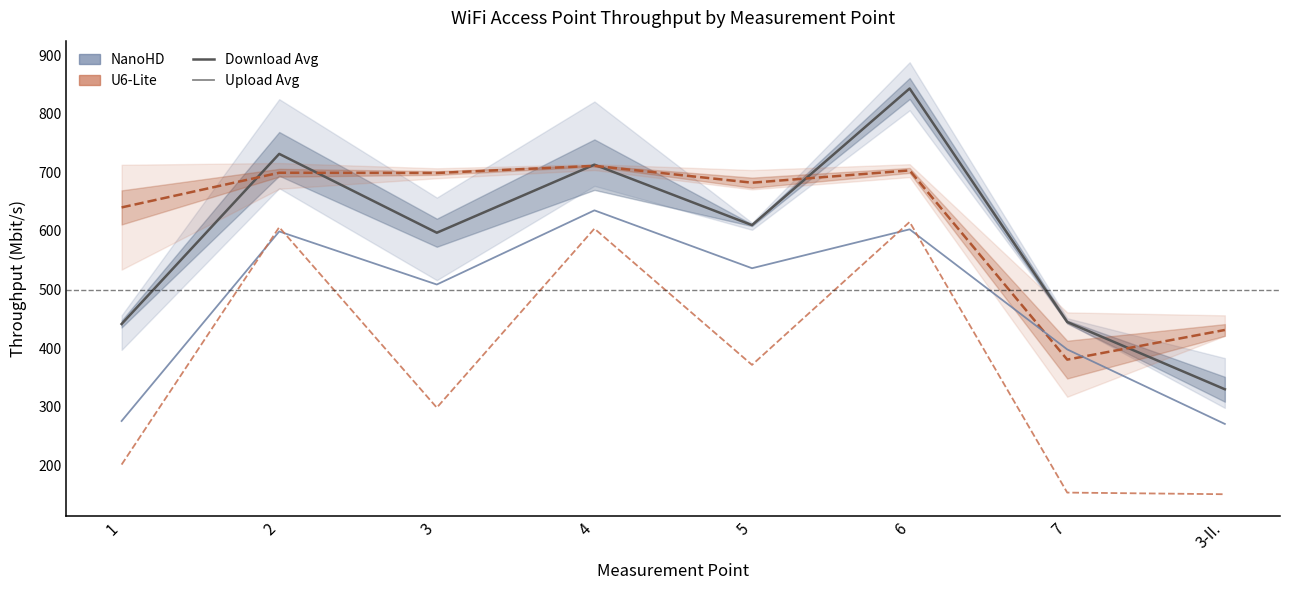

Which series ends up on top after the final intersection of U6-Lite Upload Avg and NanoHD Upload Avg?

NanoHD Upload Avg